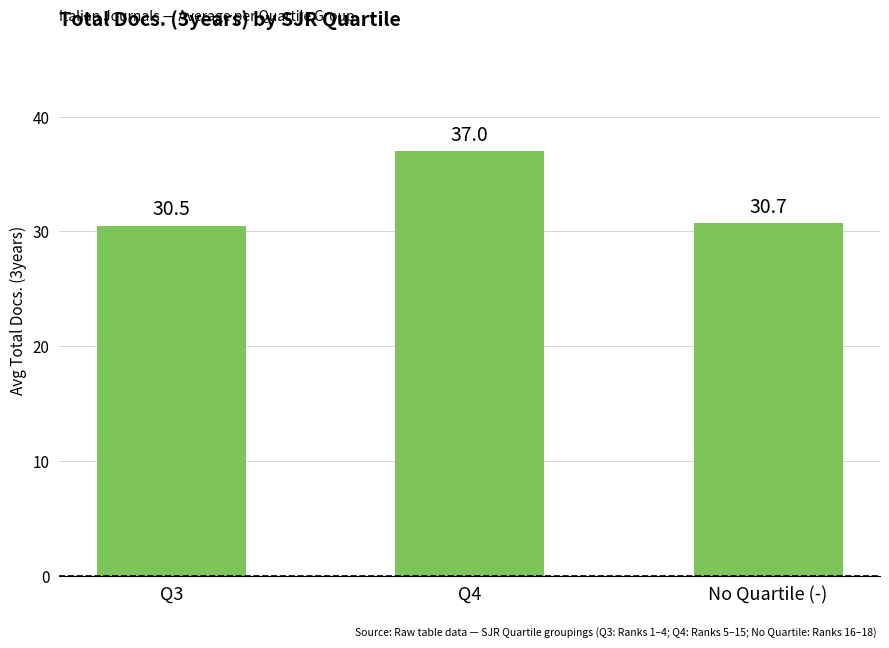

Which has a higher value, No Quartile (-) or Q4?

Q4